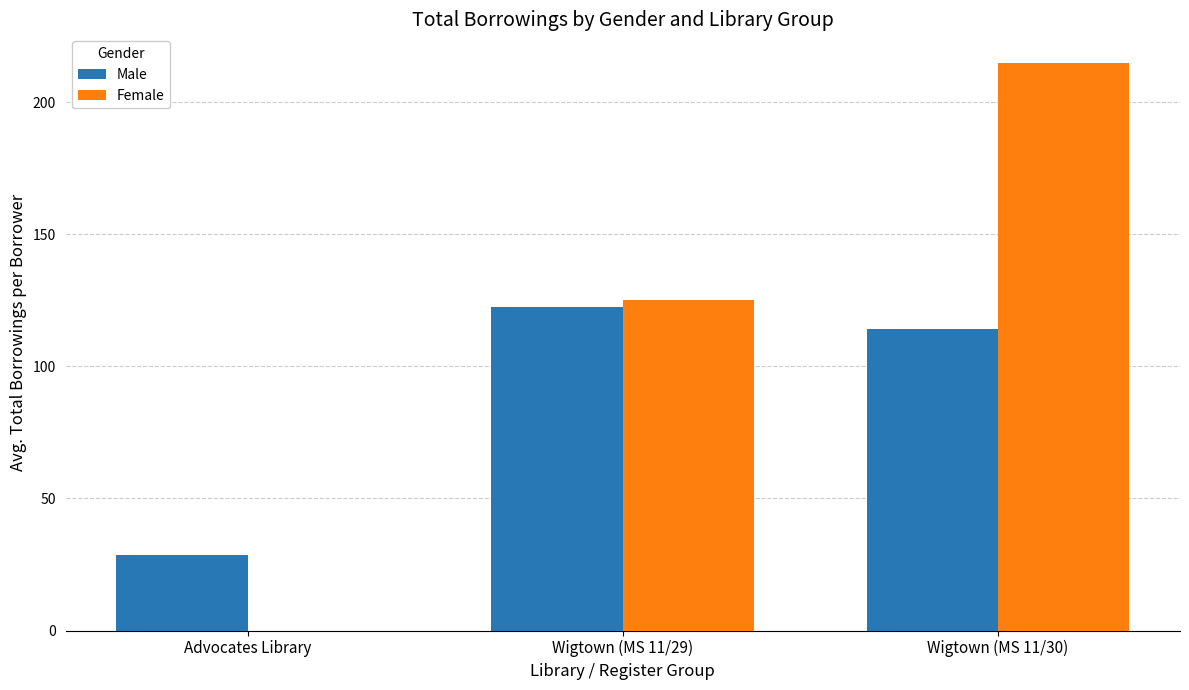

Reading right to left, list all the values displayed in this chart.

Male: 114.0	122.4	28.7
Female: 215.0	125.0	0.0